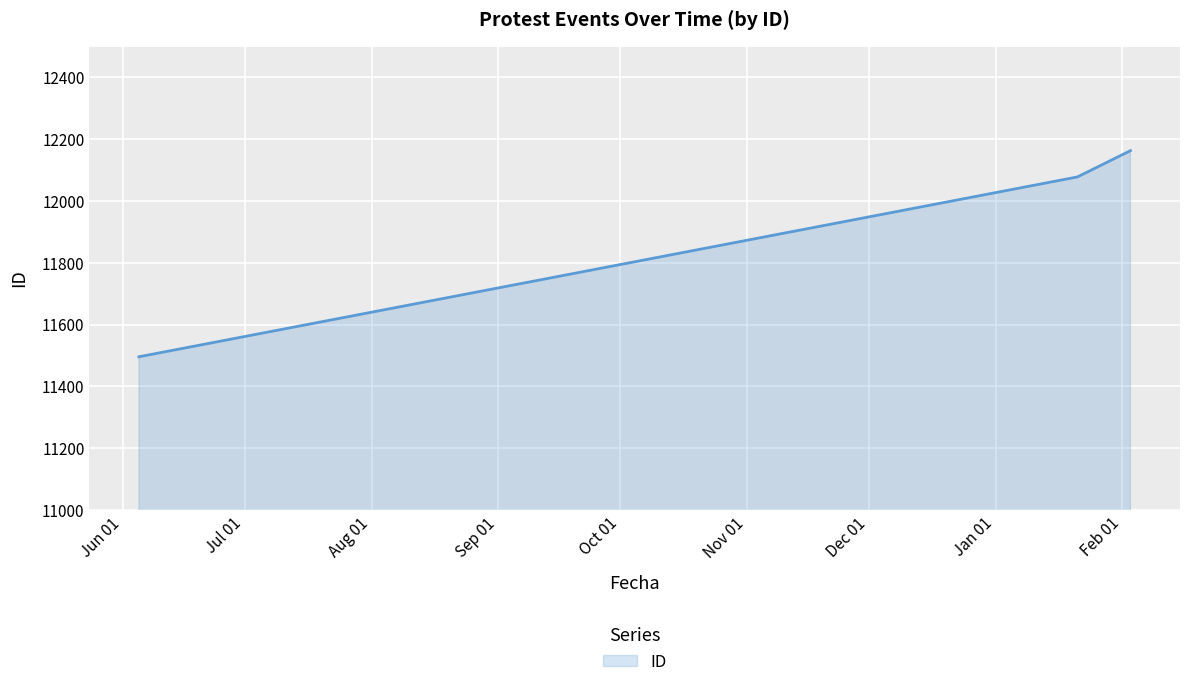

What is the average value?

11912